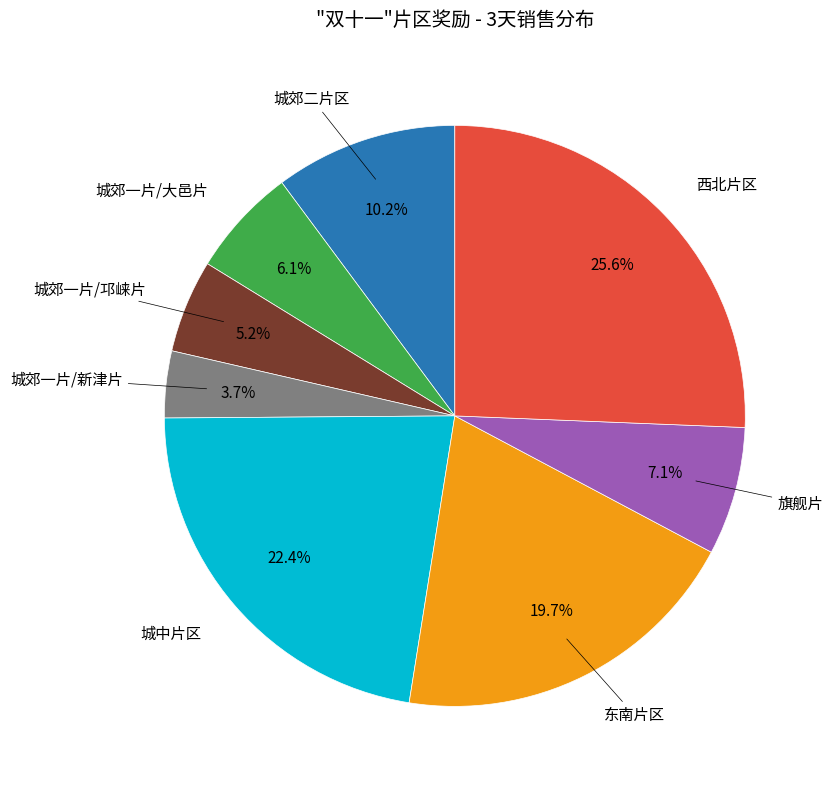

What portion of the pie excludes 城郊一片/新津片?

96.3%